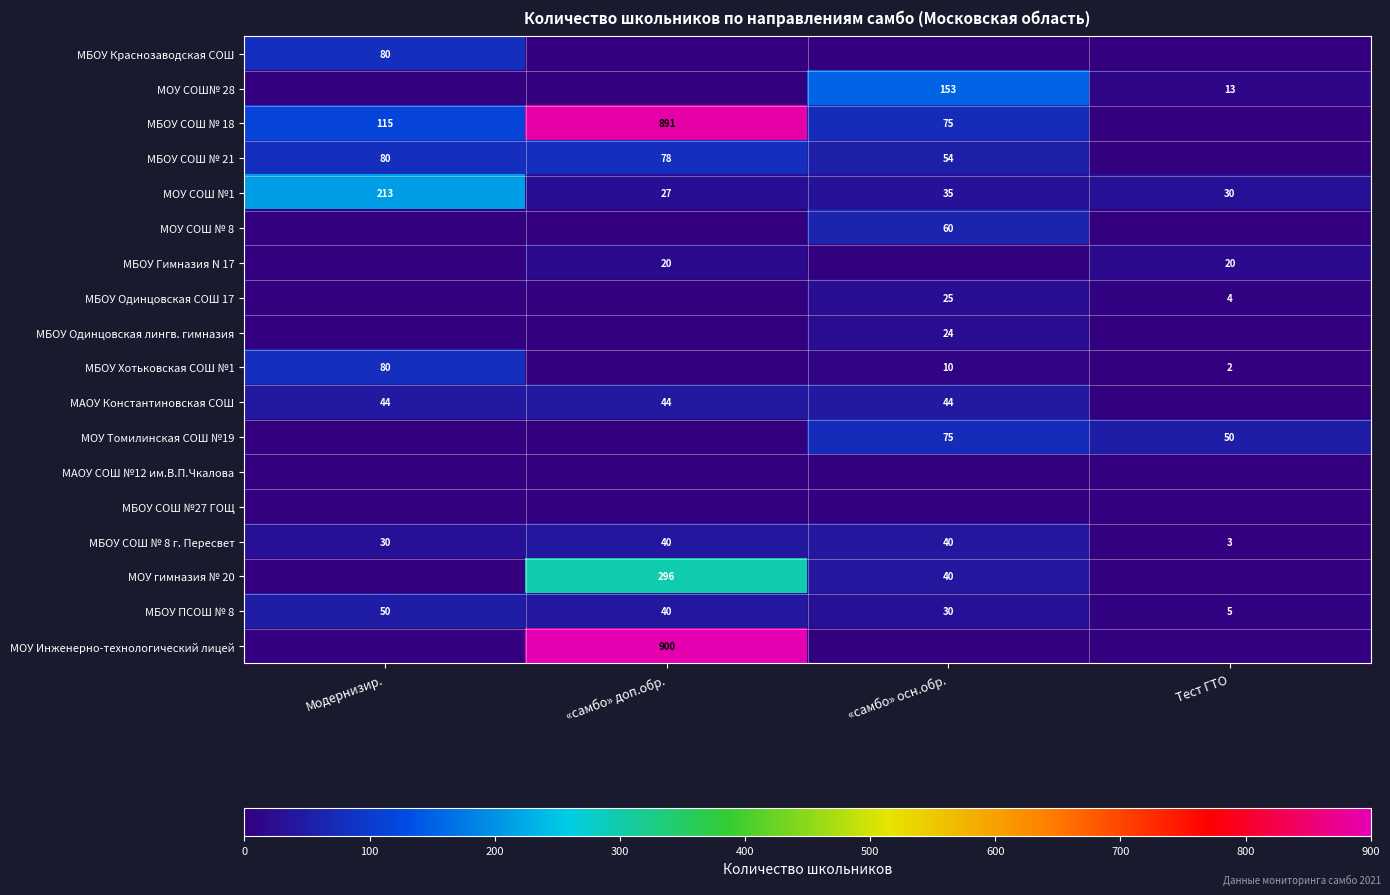

The МБОУ ПСОШ № 8 series shows 30 at «самбо» осн.обр.. True or false?

True